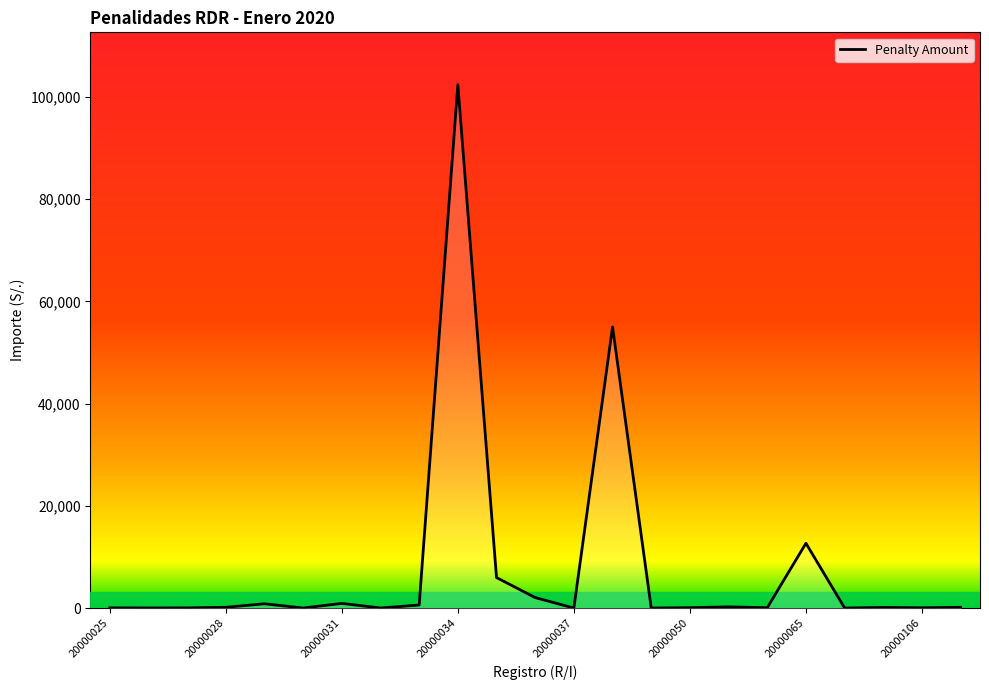

True or false: there are more than 1 points higher than both neighbors.

True